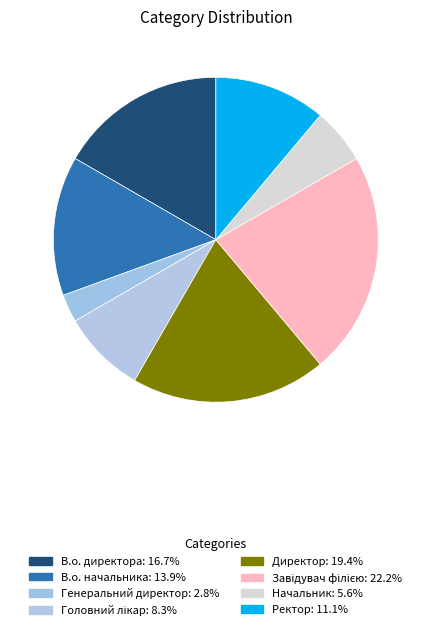

What percentage is the В.о. директора slice, to the nearest percent?

17%